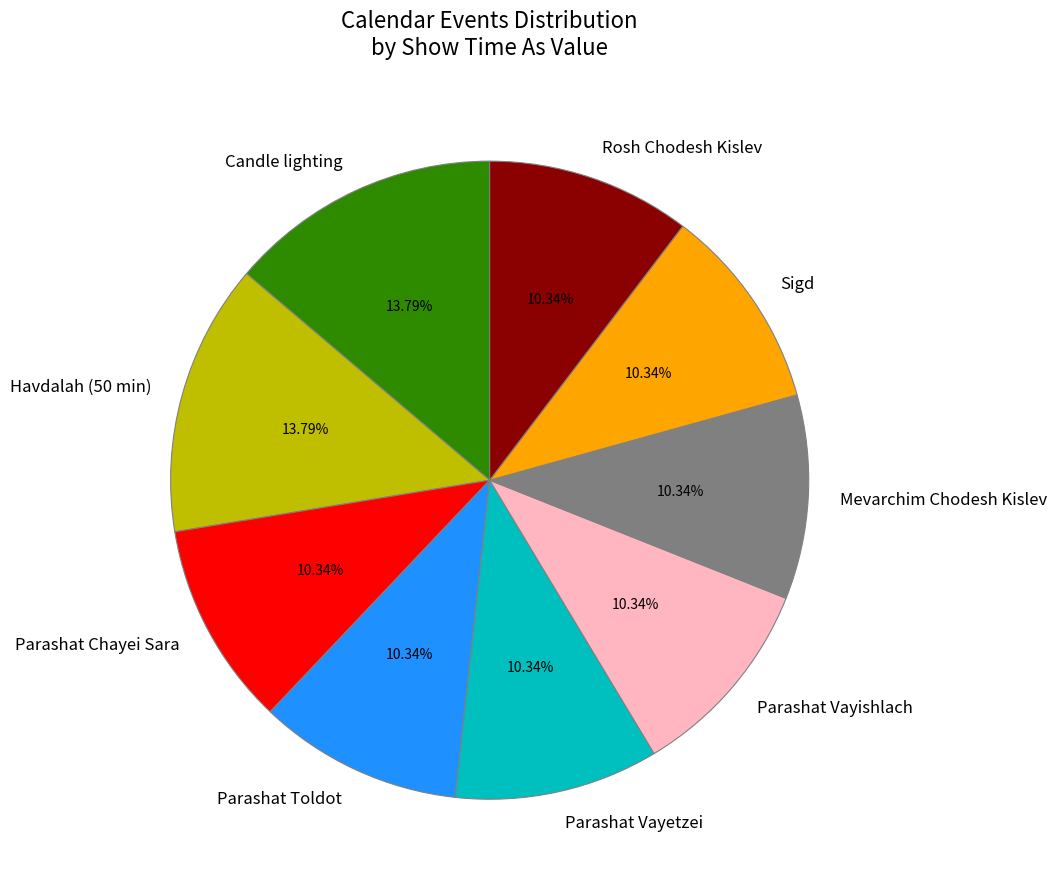

What is the total percentage of Candle lighting and Rosh Chodesh Kislev?

24.1%